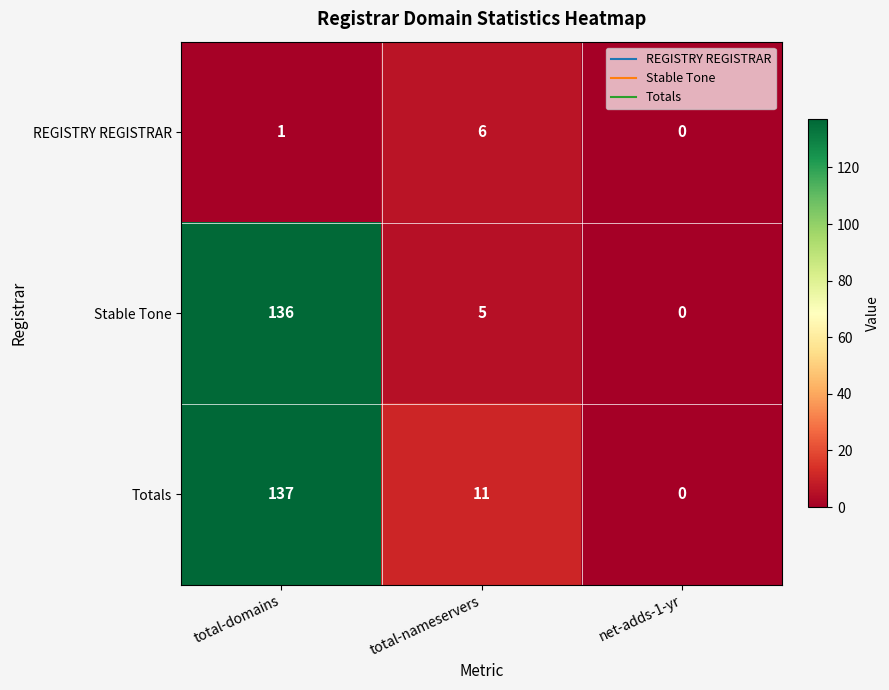

What is the maximum value shown in the chart?

137